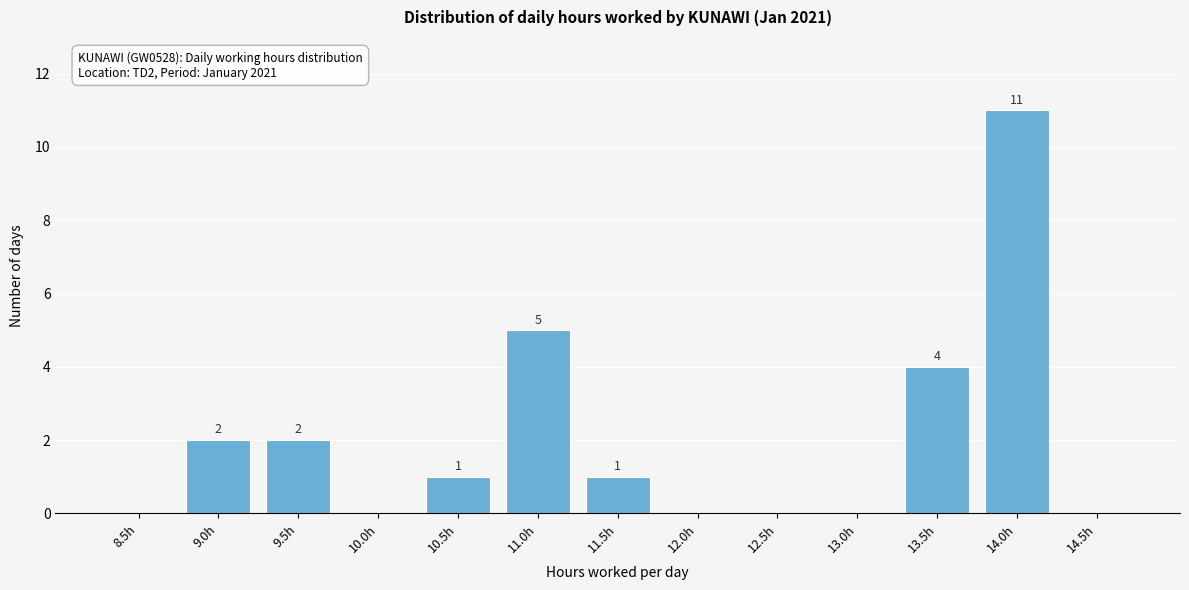

Reading left to right, extract all data points from this chart.

8.5h=0	9.0h=2	9.5h=2	10.0h=0	10.5h=1	11.0h=5	11.5h=1	12.0h=0	12.5h=0	13.0h=0	13.5h=4	14.0h=11	14.5h=0